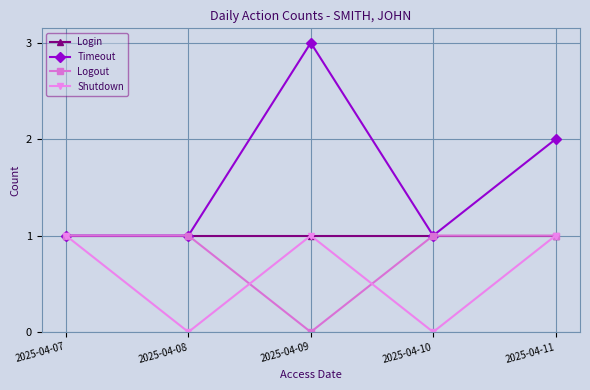

What is the difference between the second highest and minimum values in the Timeout series?

1